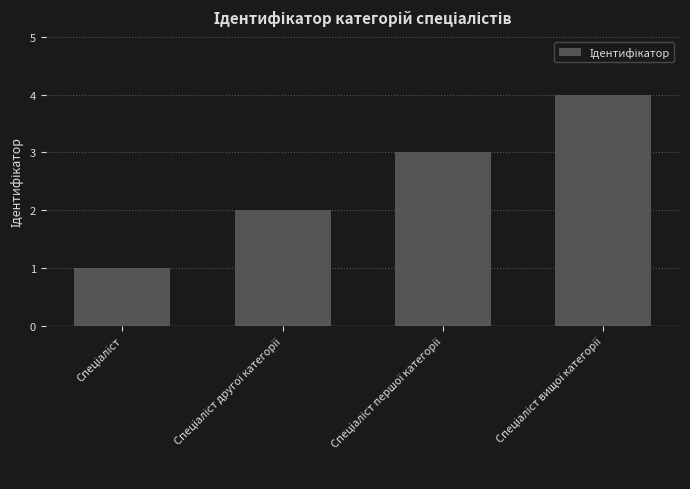

How many values are between 2 and 4?

3